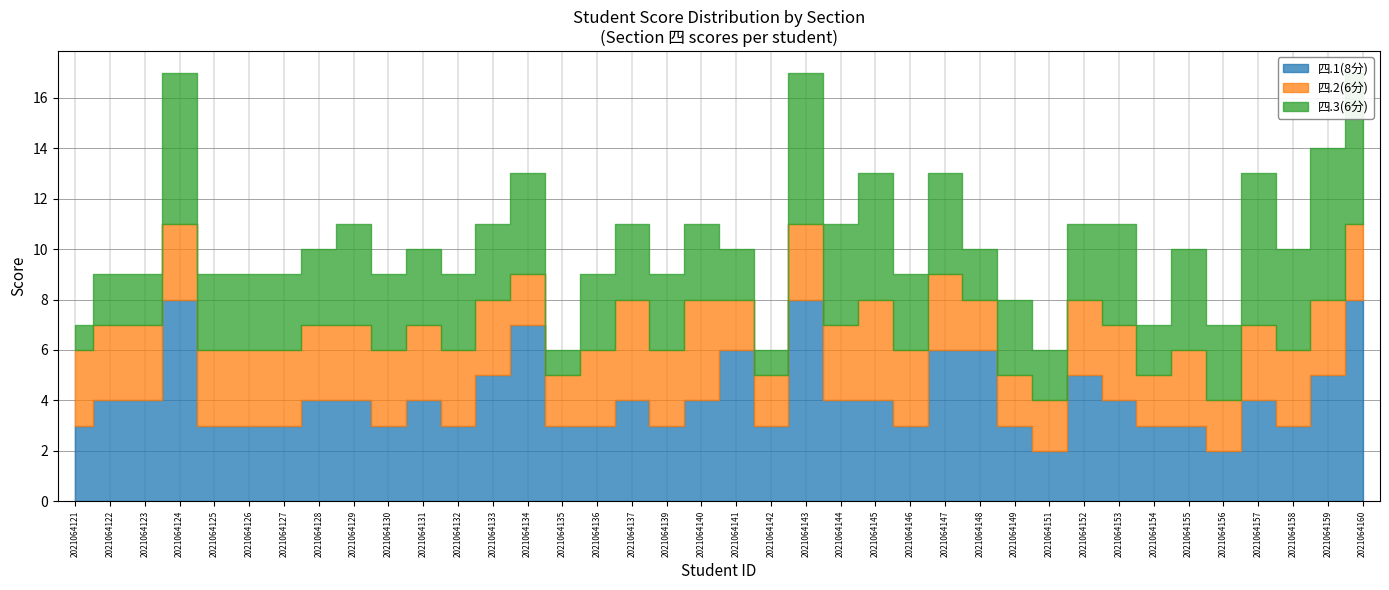

Rank the series by their maximum value, from lowest to highest.

四.2(6分), 四.3(6分), 四.1(8分)